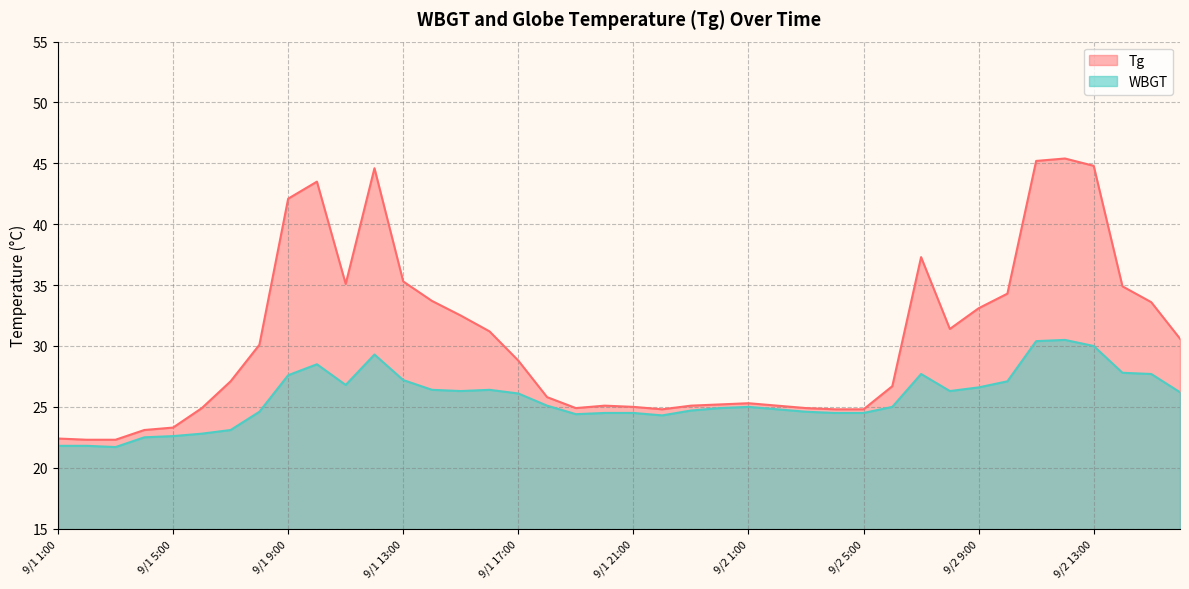

Reading right to left, transcribe all the data shown in this chart.

Tg: 30.6	33.6	34.9	44.8	45.4	45.2	34.3	33.1	31.4	37.3	26.7	24.8	24.8	24.9	25.1	25.3	25.2	25.1	24.8	25.0	25.1	24.9	25.8	28.8	31.2	32.5	33.7	35.3	44.6	35.1	43.5	42.1	30.1	27.1	24.9	23.3	23.1	22.3	22.3	22.4
WBGT: 26.2	27.7	27.8	30.0	30.5	30.4	27.1	26.6	26.3	27.7	25.0	24.5	24.5	24.6	24.8	25.0	24.9	24.7	24.3	24.5	24.5	24.4	25.1	26.1	26.4	26.3	26.4	27.2	29.3	26.8	28.5	27.6	24.6	23.1	22.8	22.6	22.5	21.7	21.8	21.8